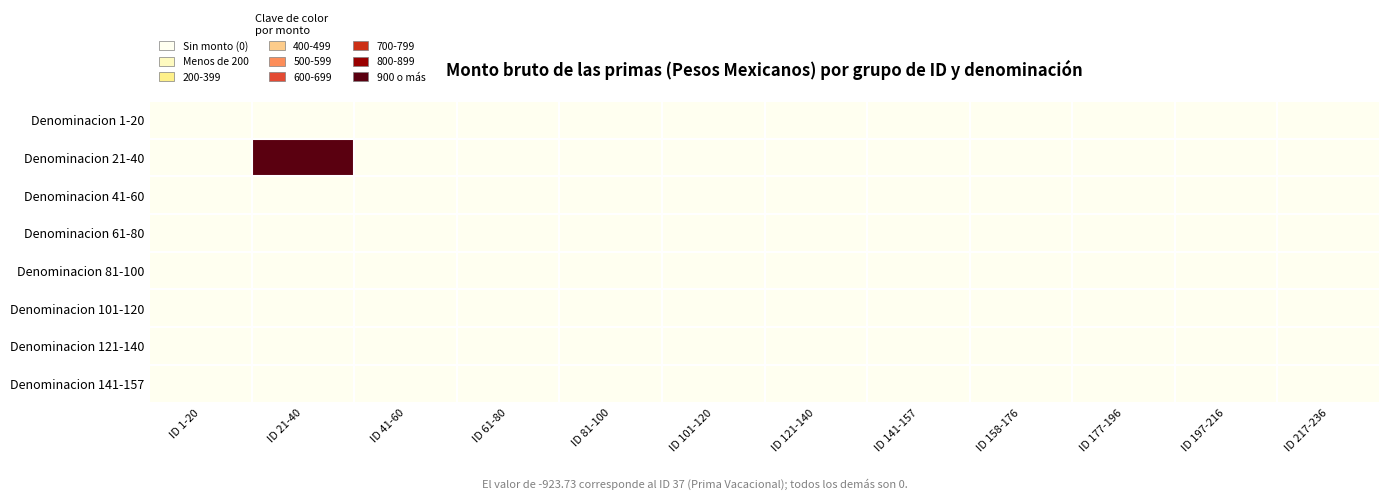

At which category is the sum across all series the highest?

ID 21-40